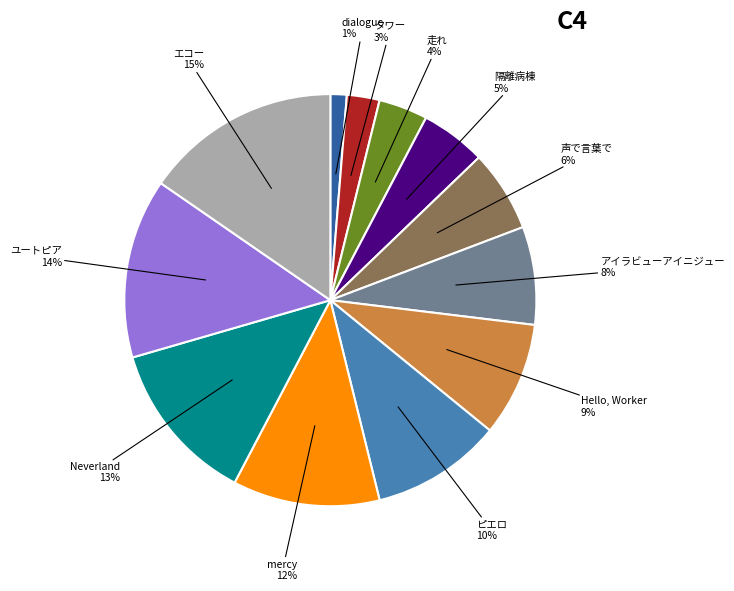

Is it true that ピエロ is 10% of the pie?

True